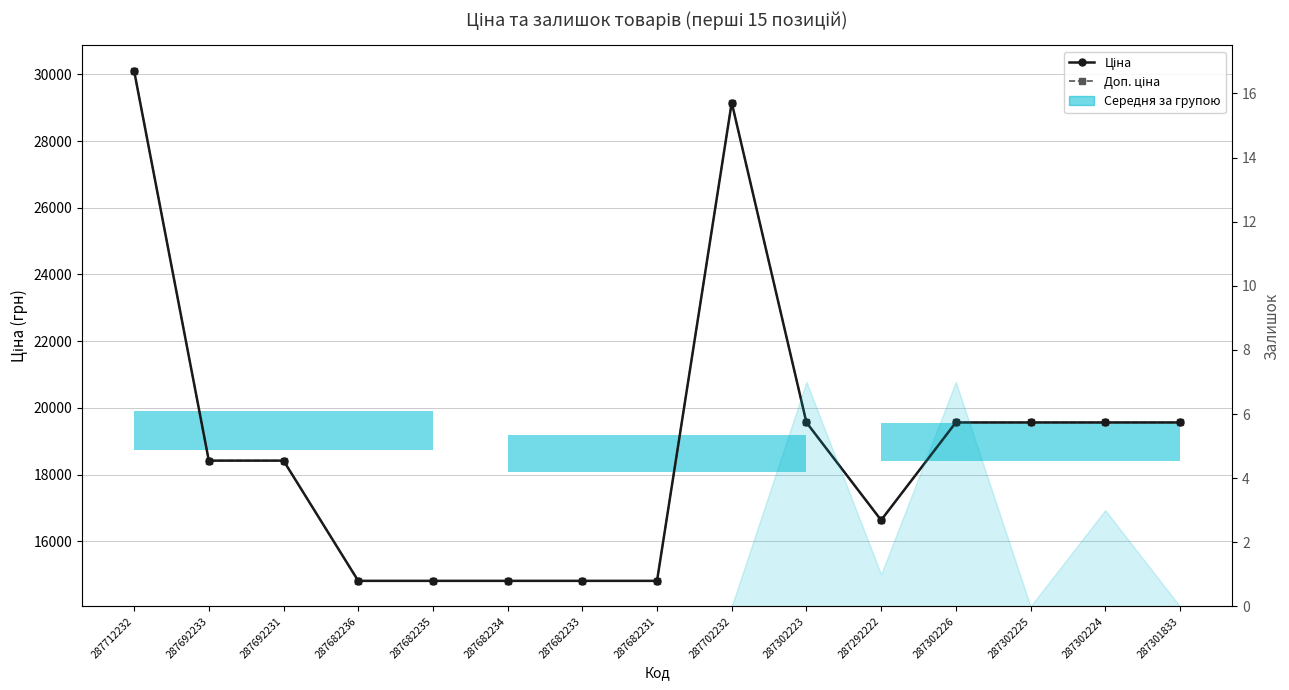

How many lines are shown in the chart?

3